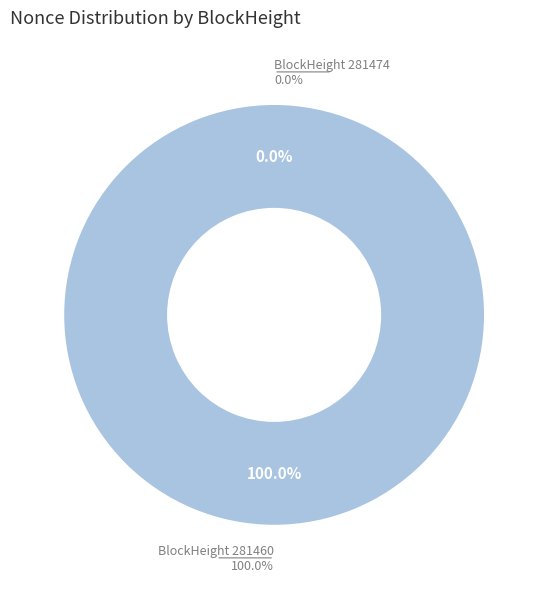

Combined, what portion of the pie is 281460 and 281474?

100.0%